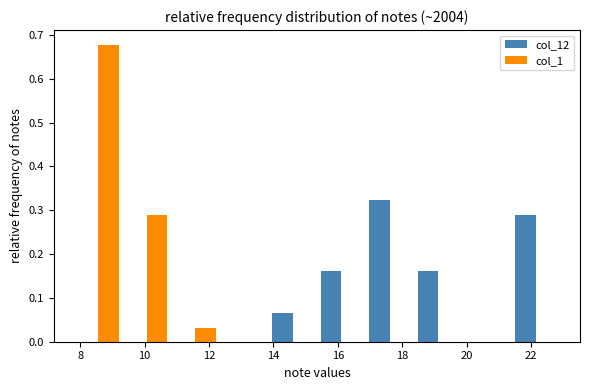

Reading left to right, list every range on the x-axis with the height of the bar of each series over it. Neither the bar edges nor the heights are printed on the chart, so give them approximately, as read against the axes.

7.8 to 9.4: col_12=0	col_1=0.68
9.4 to 10.8: col_12=0	col_1=0.29
10.8 to 12.4: col_12=0	col_1=0.03
12.4 to 13.8: col_12=0	col_1=0
13.8 to 15.4: col_12=0.06	col_1=0
15.4 to 16.8: col_12=0.16	col_1=0
16.8 to 18.4: col_12=0.32	col_1=0
18.4 to 19.8: col_12=0.16	col_1=0
19.8 to 21.4: col_12=0	col_1=0
21.4 to 23.0: col_12=0.29	col_1=0